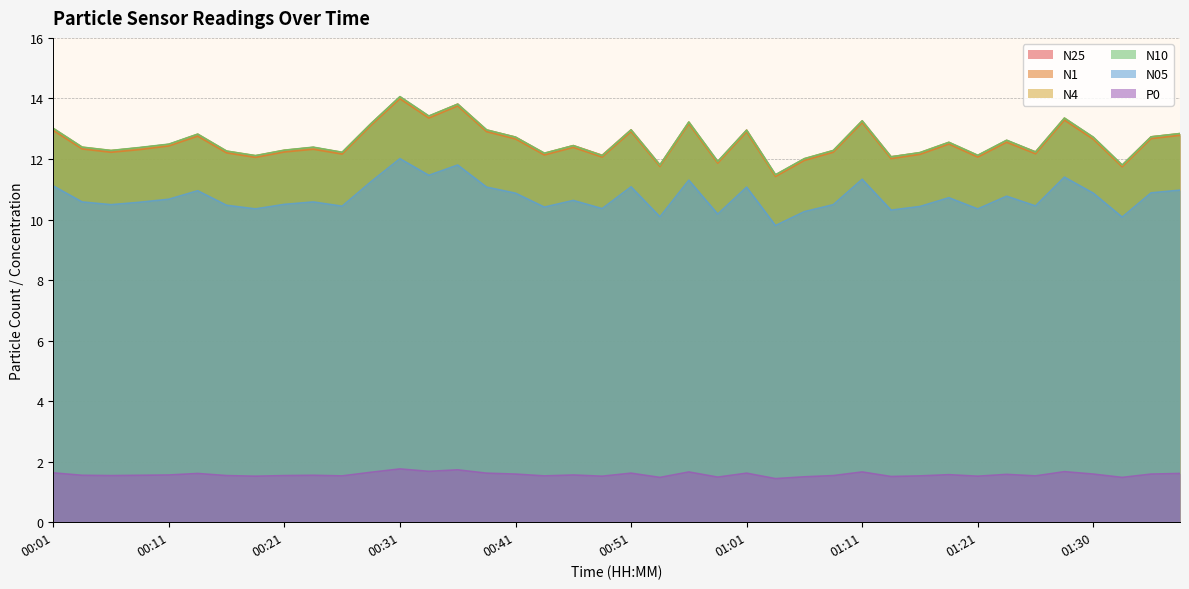

How many lines are shown in the chart?

6